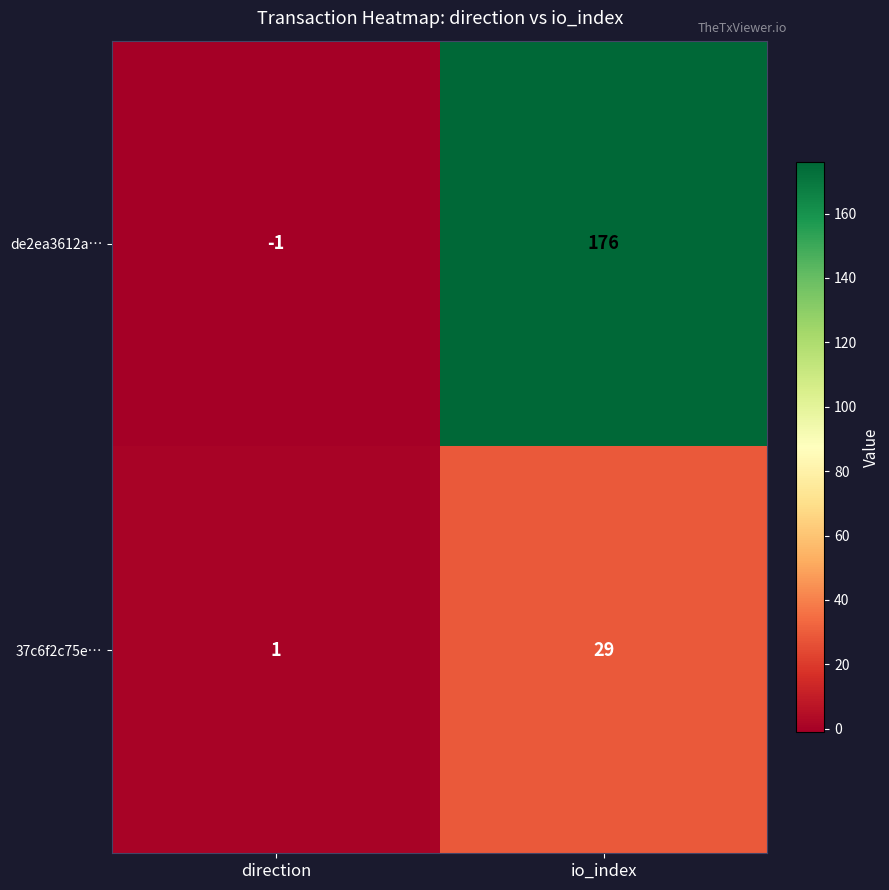

What is the difference between the maximum and minimum values in the de2ea3612a… series?

177